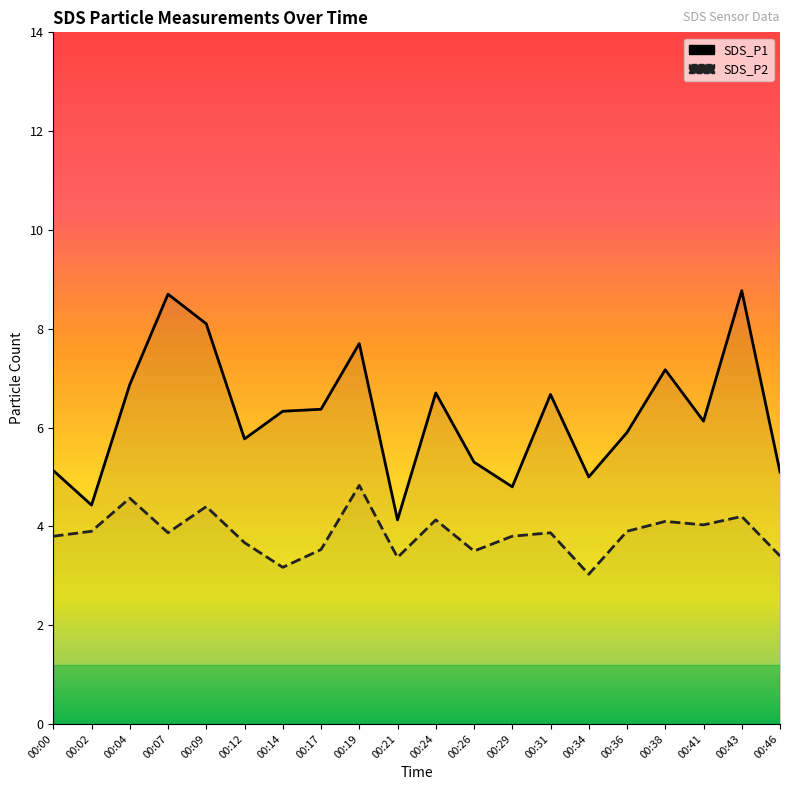

Between 00:04 and 00:26, which series saw the biggest shift?

SDS_P1